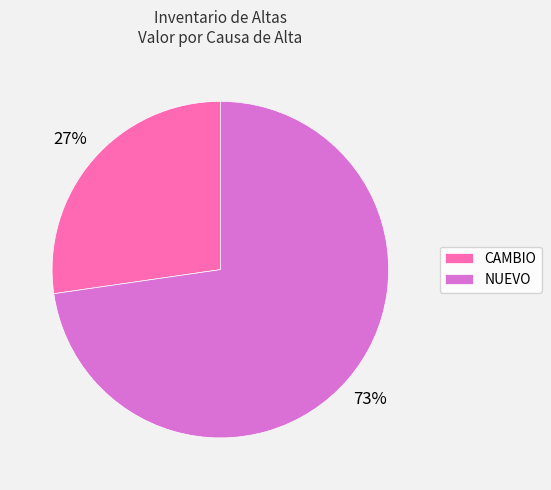

What percentage is the NUEVO slice, to the nearest percent?

73%